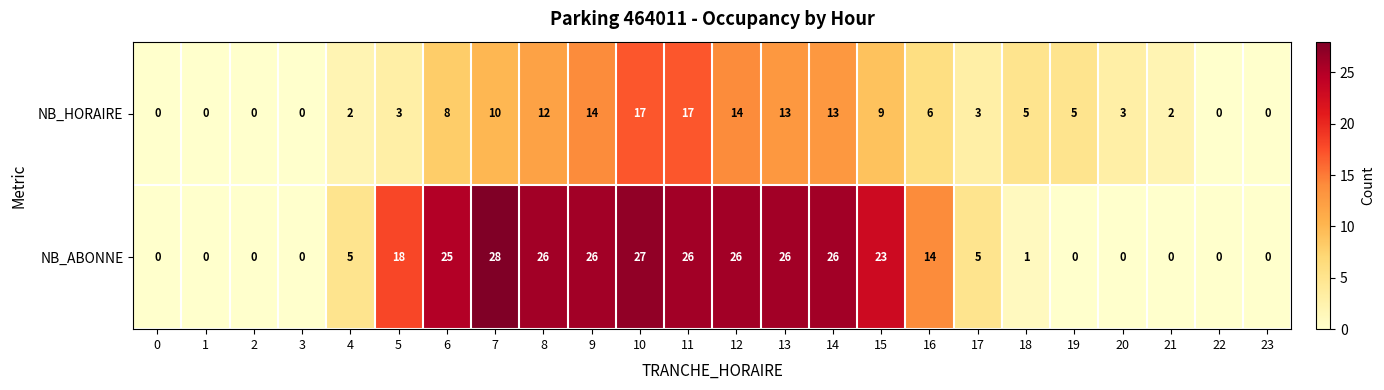

List the series in order of their peak value, highest first.

NB_ABONNE, NB_HORAIRE